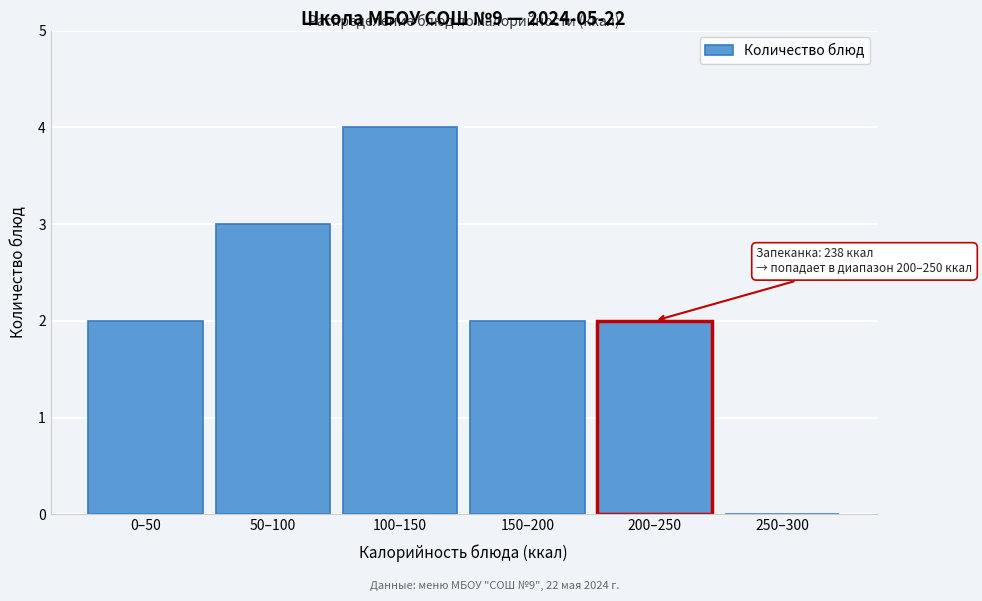

Reading left to right, extract all data points from this chart.

0–50=2	50–100=3	100–150=4	150–200=2	200–250=2	250–300=0